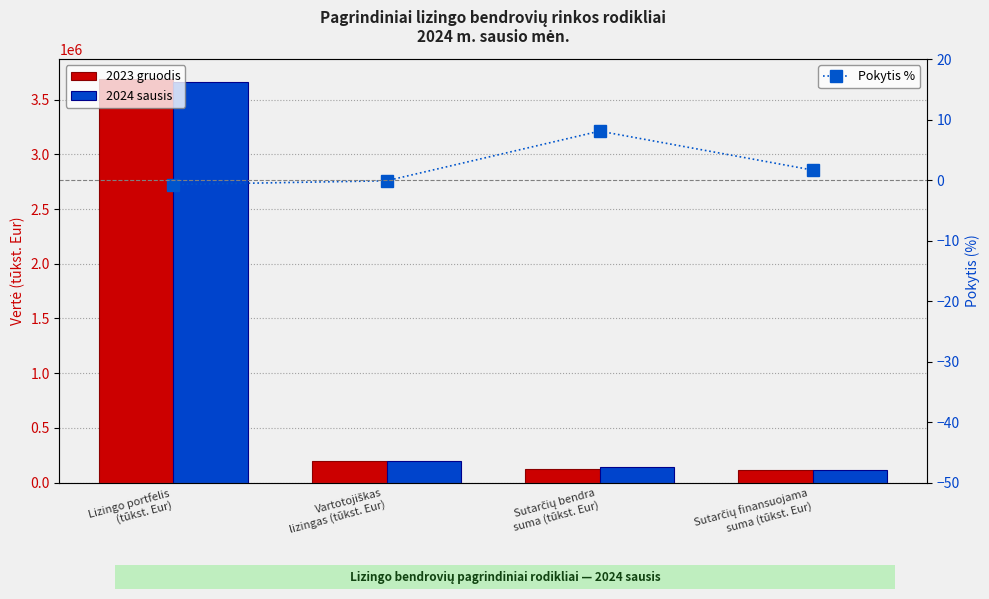

The 2023 gruodis series shows 229019.3 at Sutarčių bendra
suma (tūkst. Eur). True or false?

False